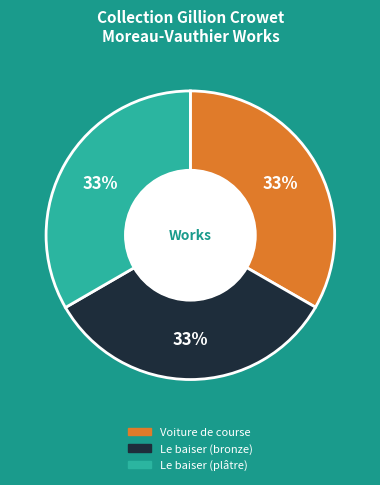

Combined, do Le baiser (plâtre) and Le baiser (bronze) account for over 50%?

Yes